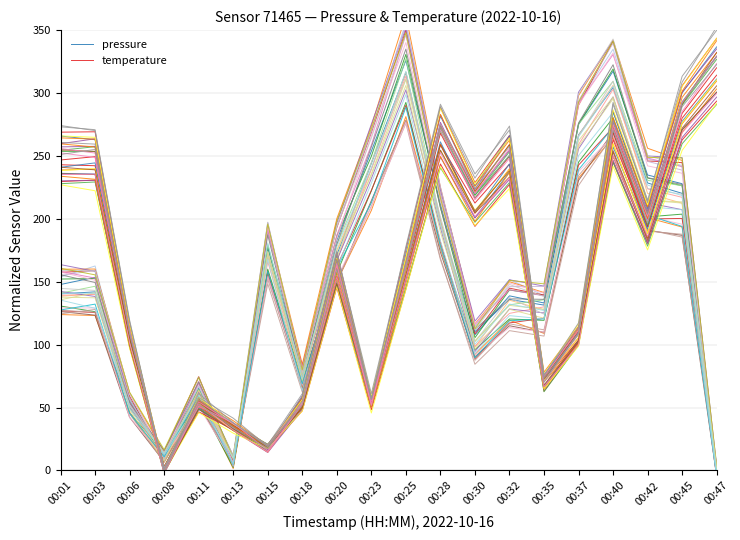

The value of pressure at 00:13 is 3.4. True or false?

True